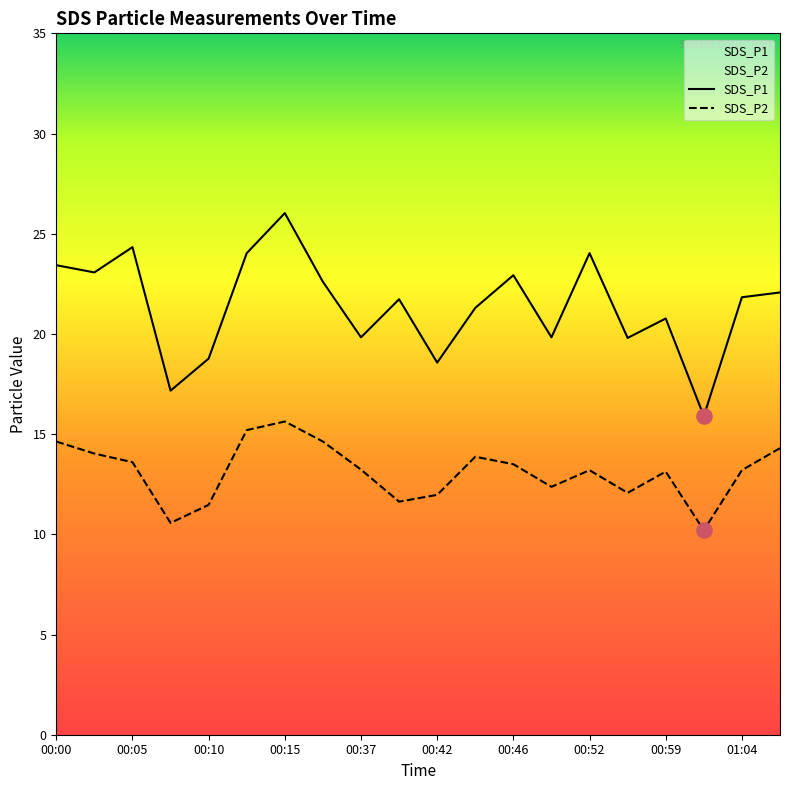

Which series reaches the maximum Y coordinate?

SDS_P1